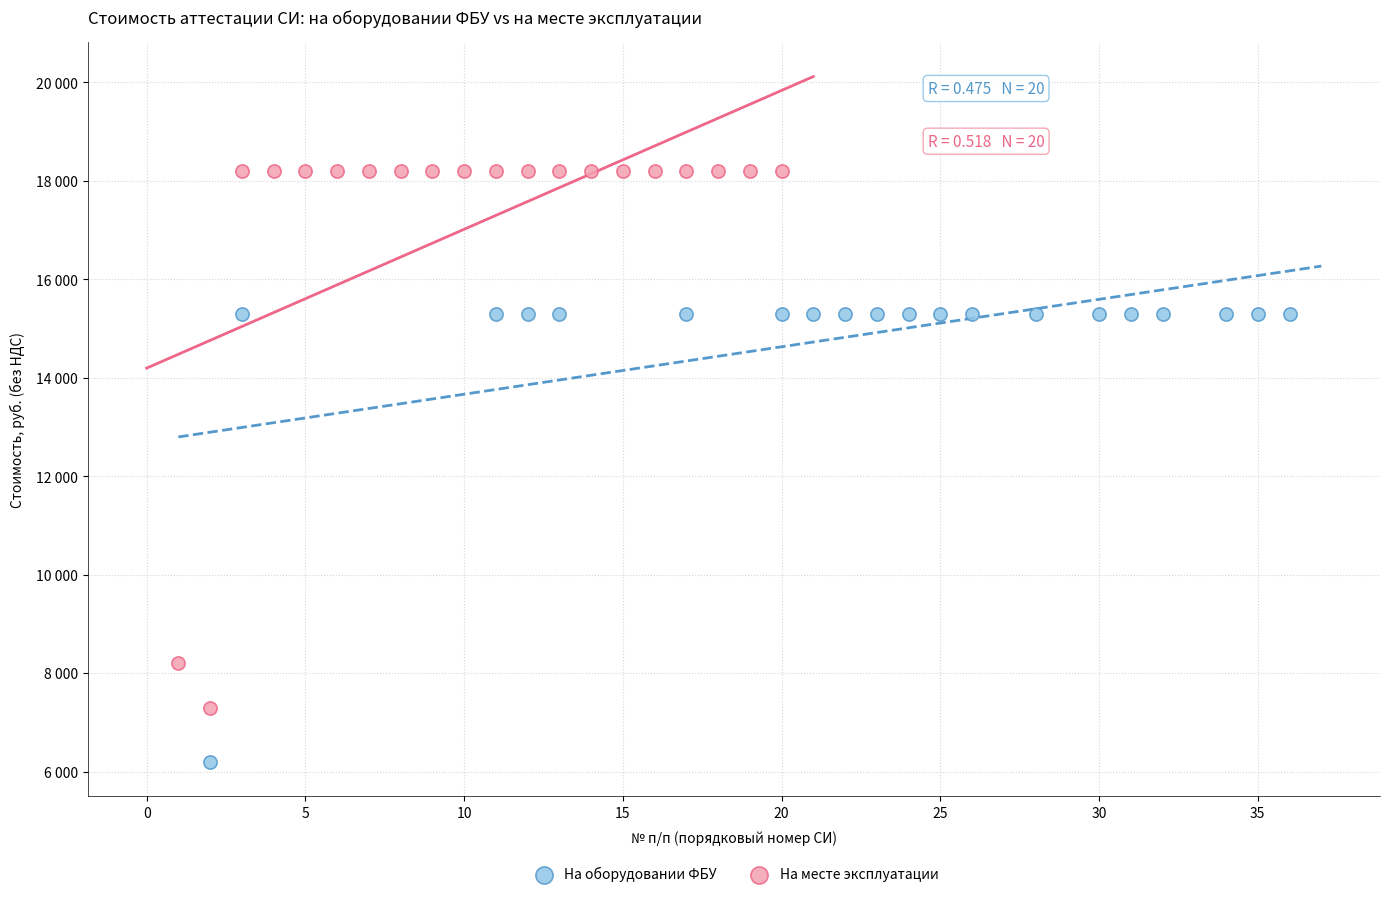

What are all the series names shown in the legend?

На оборудовании ФБУ, На месте эксплуатации